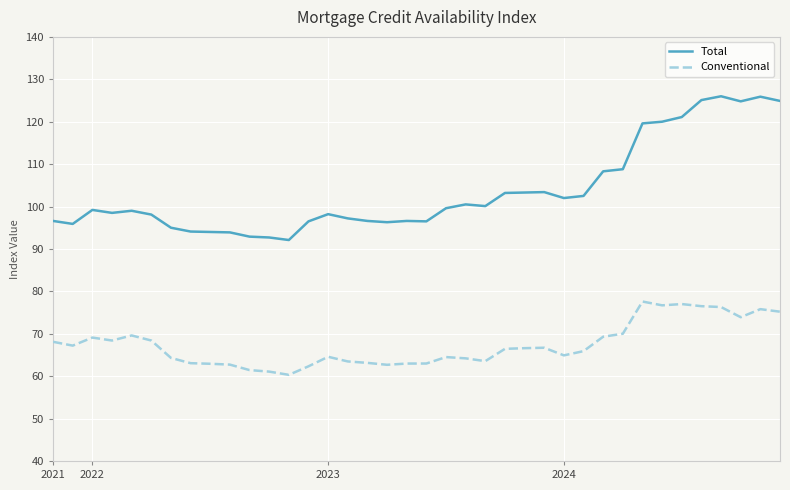

Which series has the widest spread of values?

Total